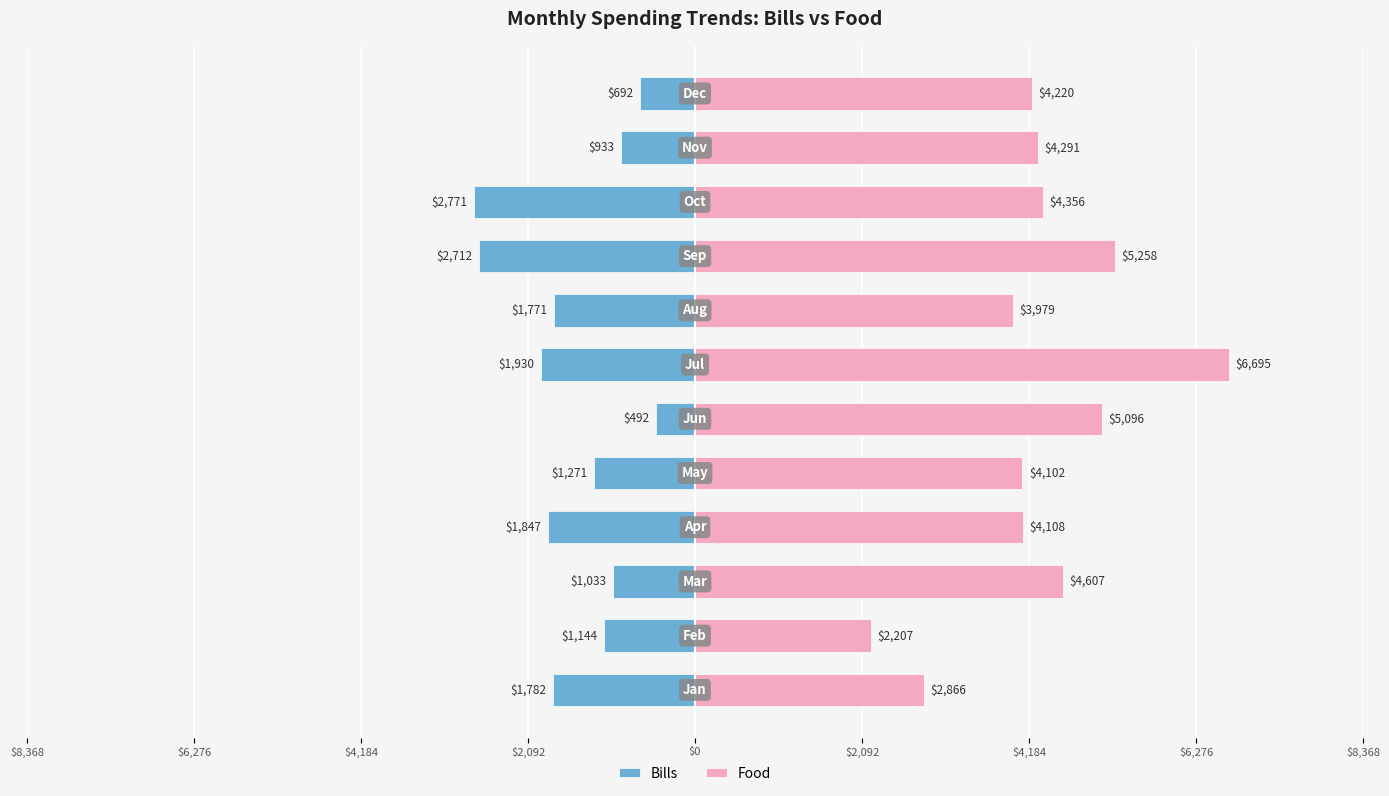

How many series are shown in this chart?

2